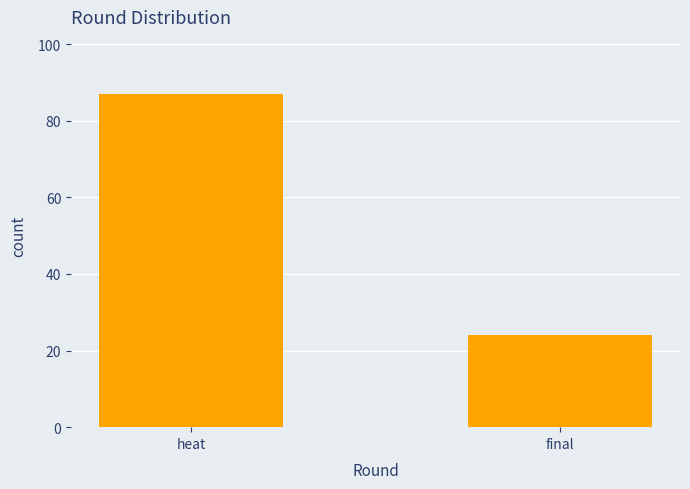

What is the difference between the maximum and minimum values?

63